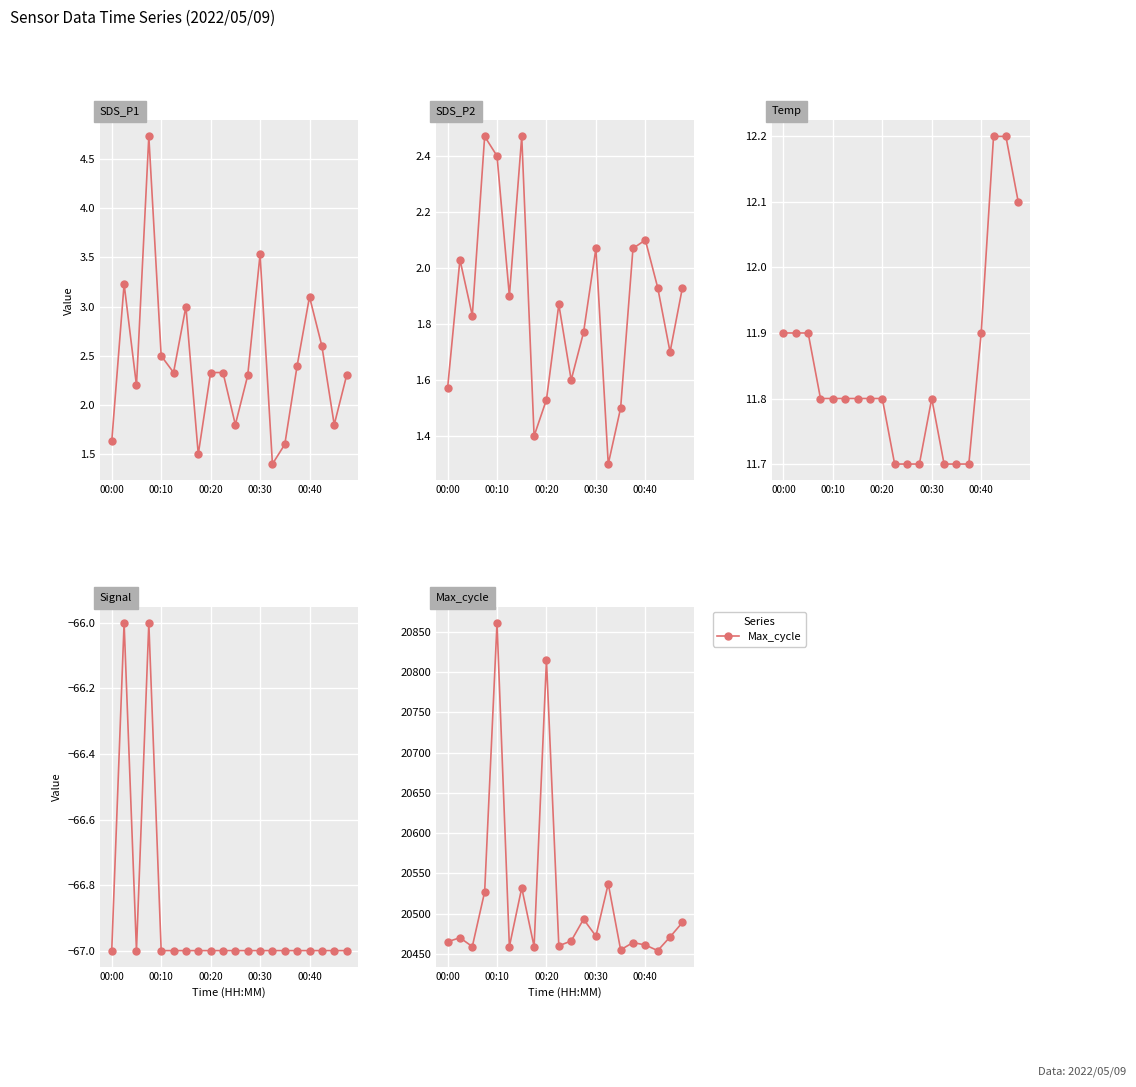

True or false: SDS_P2 and Temp intersect in this chart.

False